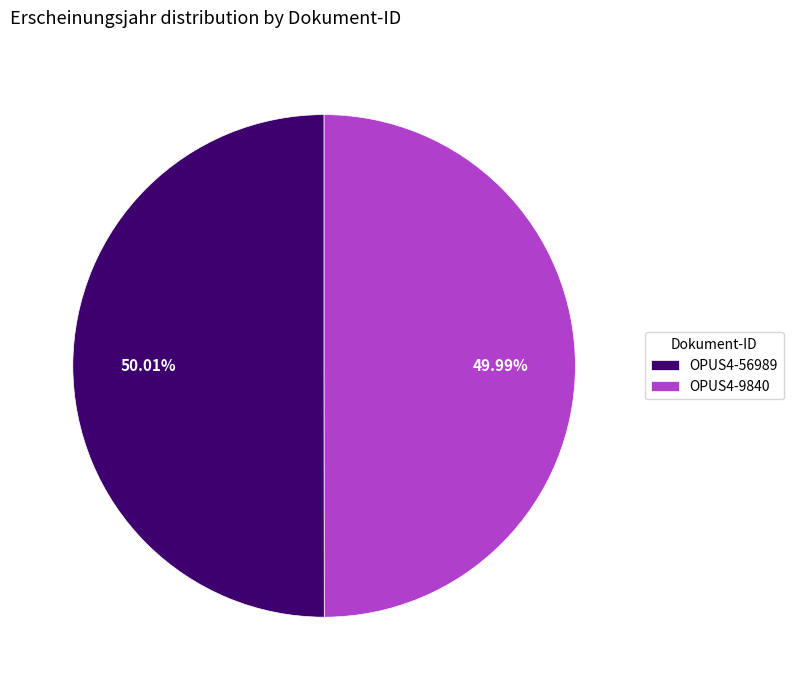

To the nearest percent, what portion does OPUS4-56989 represent?

50%